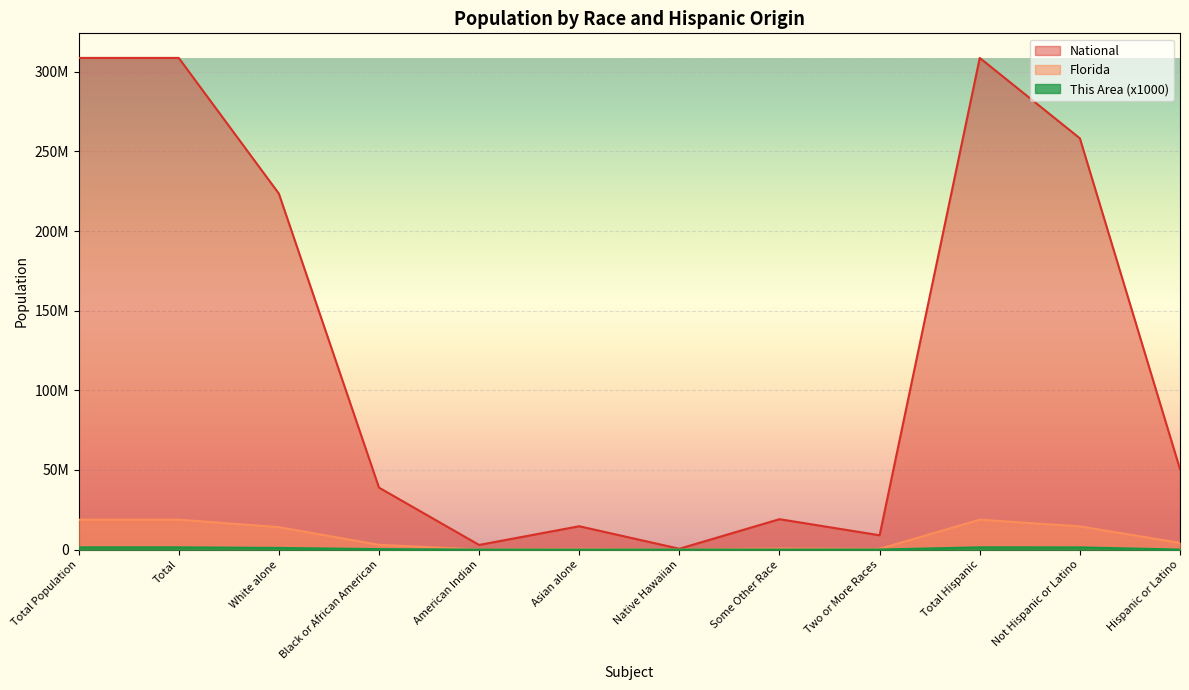

True or false: This Area and Florida cross at least once.

False